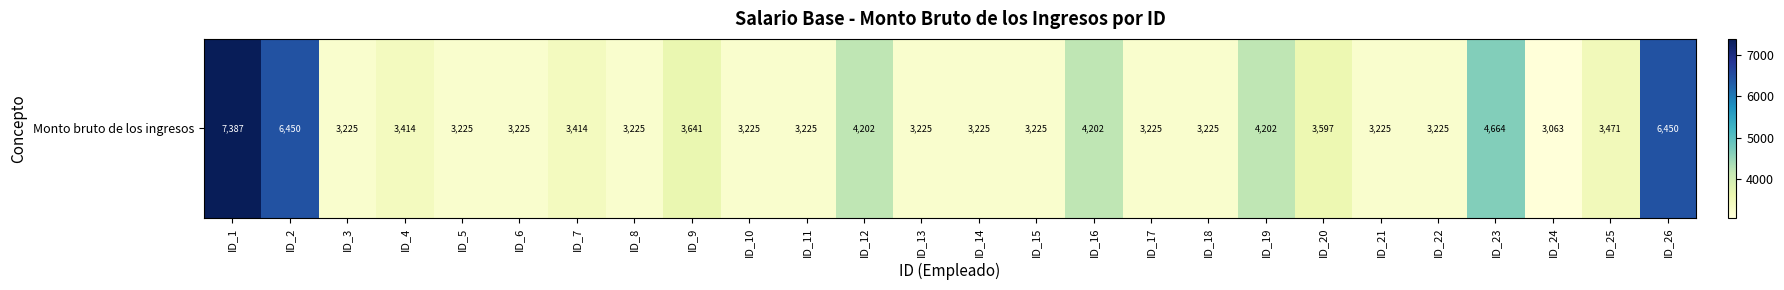

How many data points are less than 3225?

1